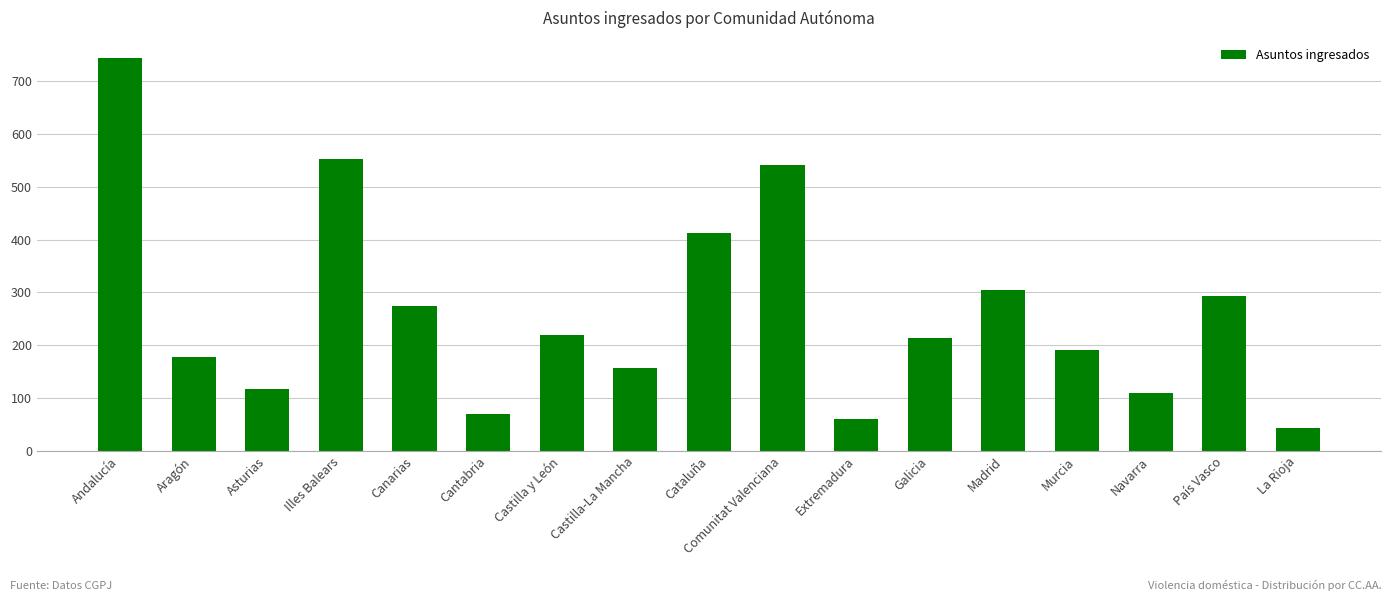

What is the minimum value shown in the chart?

43